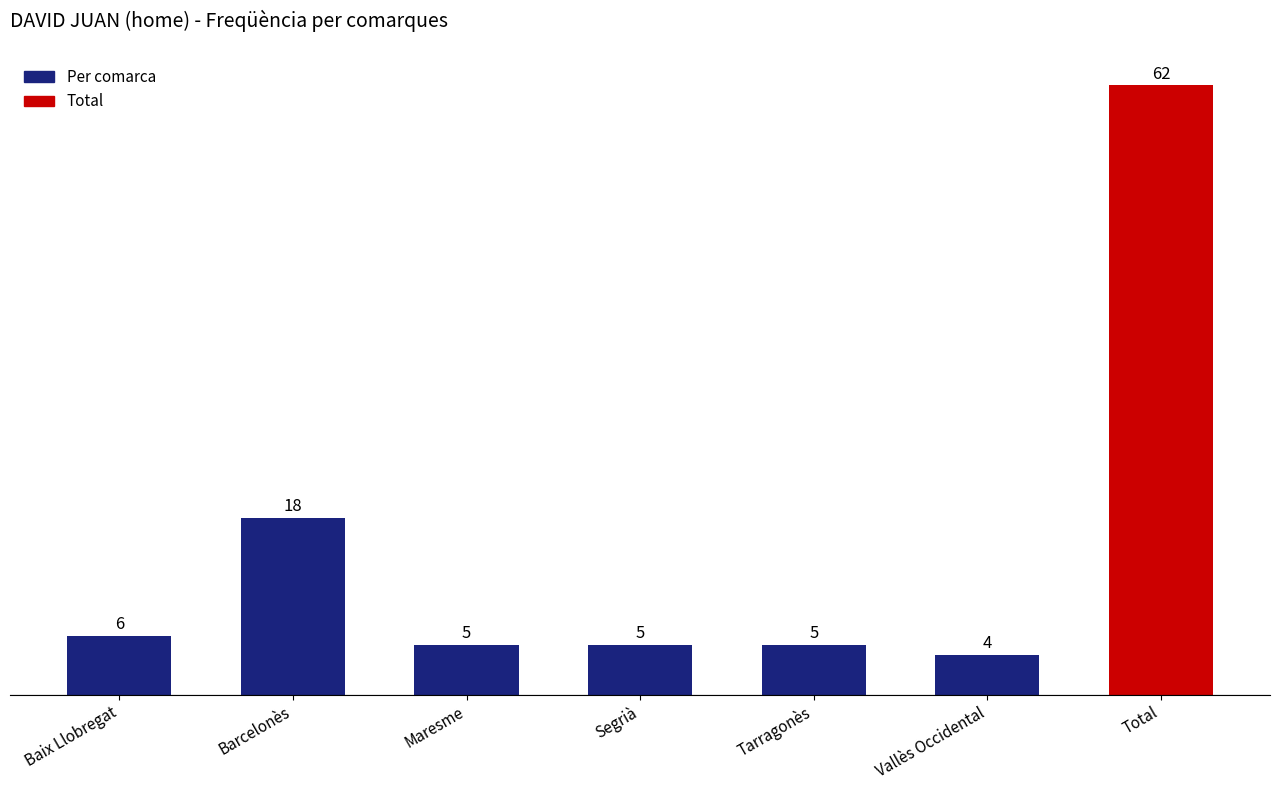

The chart shows a value of 62 at Total. True or false?

True